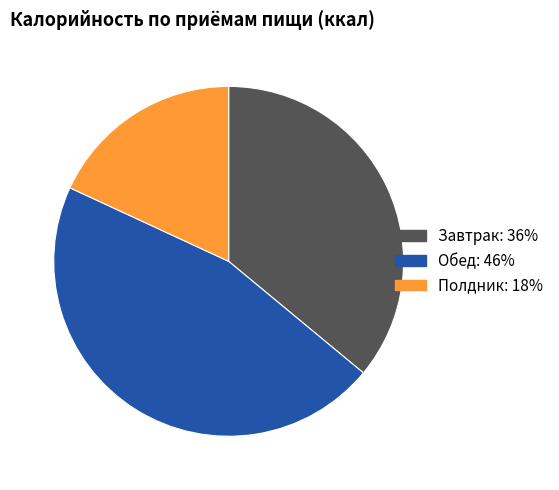

Rank the categories by value from highest to lowest.

Обед, Завтрак, Полдник